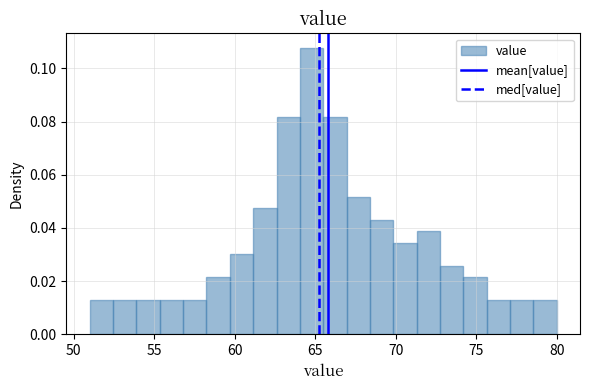

Read against the x-axis, roughly where is the centre of the tallest bar?

65.0